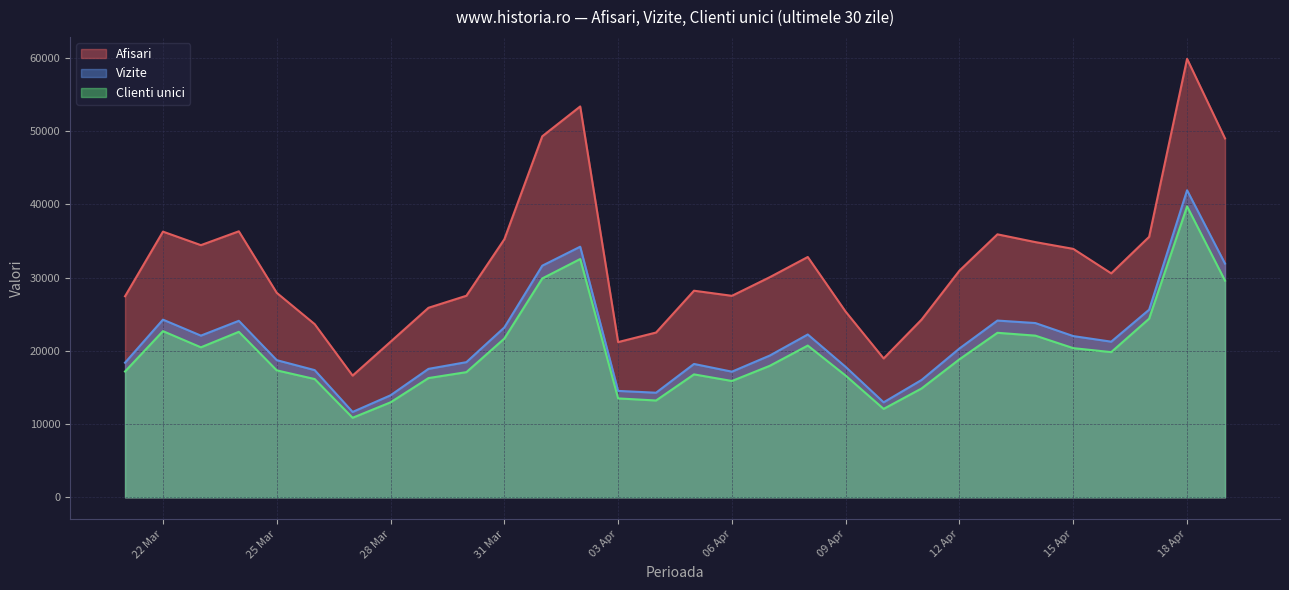

True or false: Afisari and Vizite intersect in this chart.

False